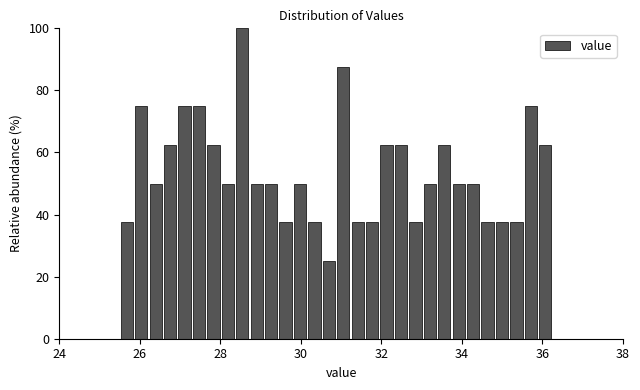

Read against the x-axis, roughly where is the centre of the tallest bar?

28.6